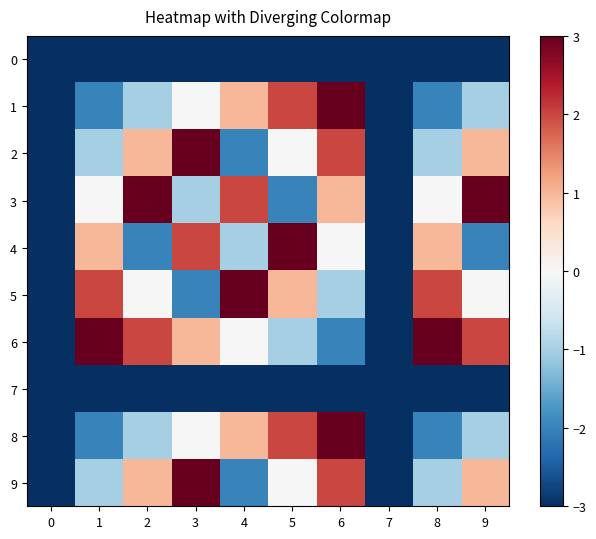

List the series in order of their peak value, lowest first.

0, 7, 1, 2, 3, 4, 5, 6, 8, 9